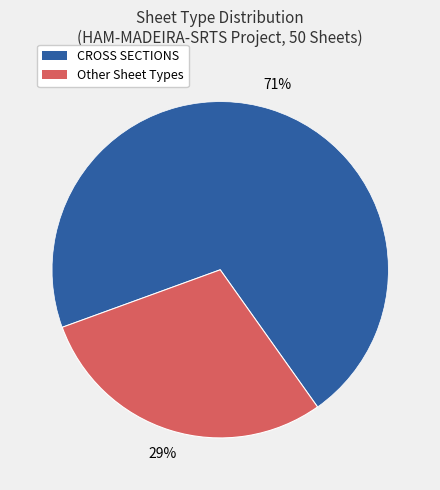

How many slices are in this pie chart?

2